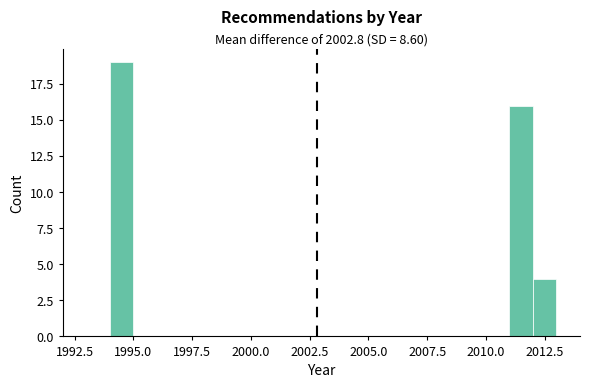

Around what value on the x-axis is the tallest bar? Give the approximate position of its centre, as read against the axis.

1994.5